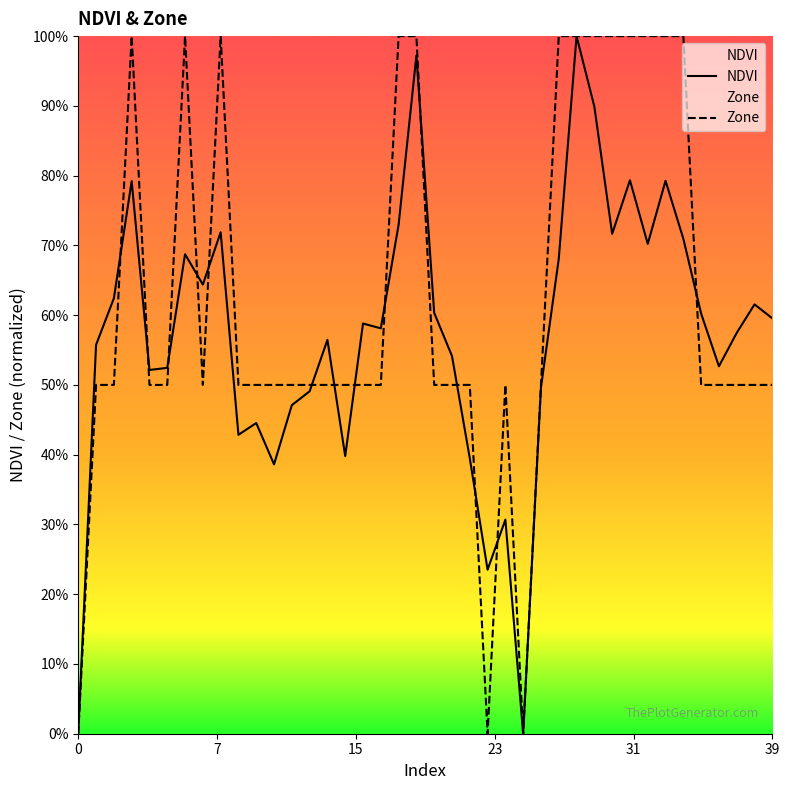

True or false: Zone has a value of 0.3 at 32.

False